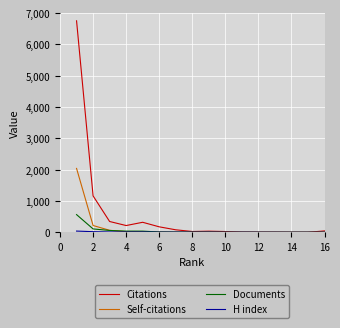

What is the greatest value displayed?

6752